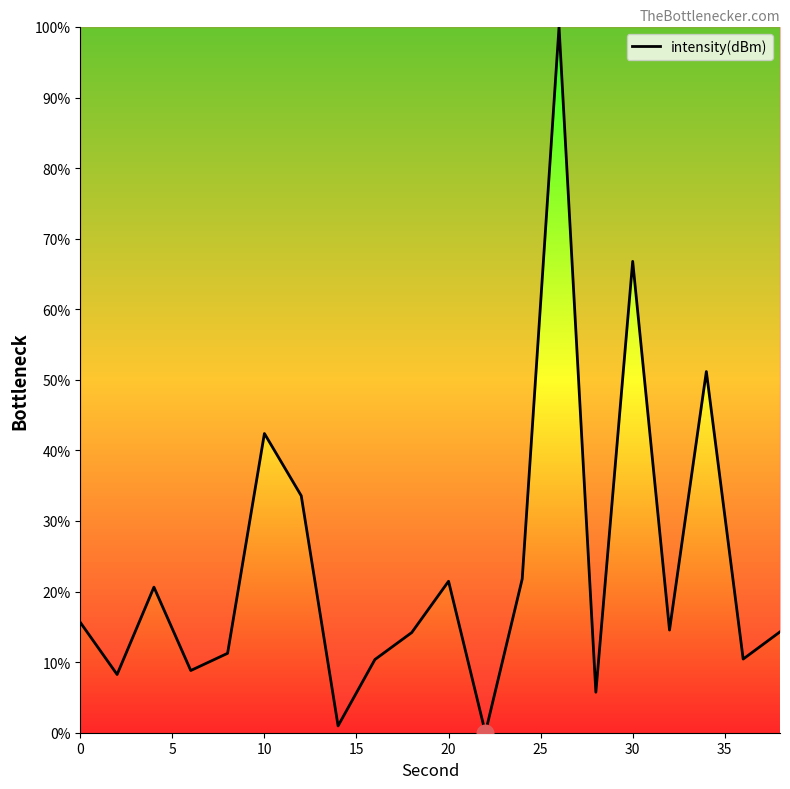

What is the greatest value displayed?

100.0